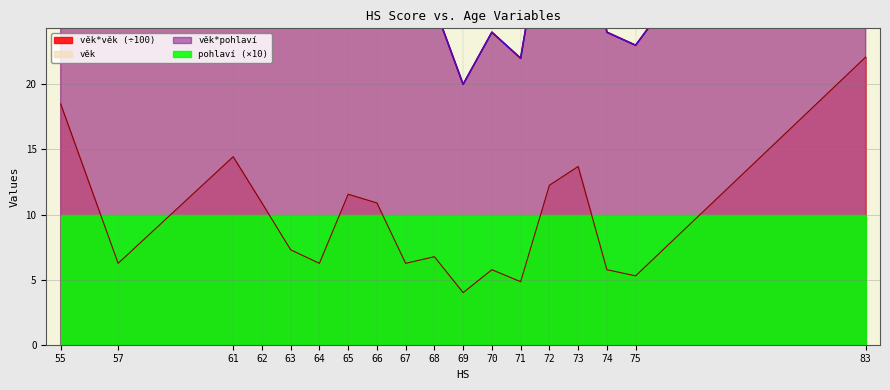

True or false: věk and věk*věk intersect in this chart.

False